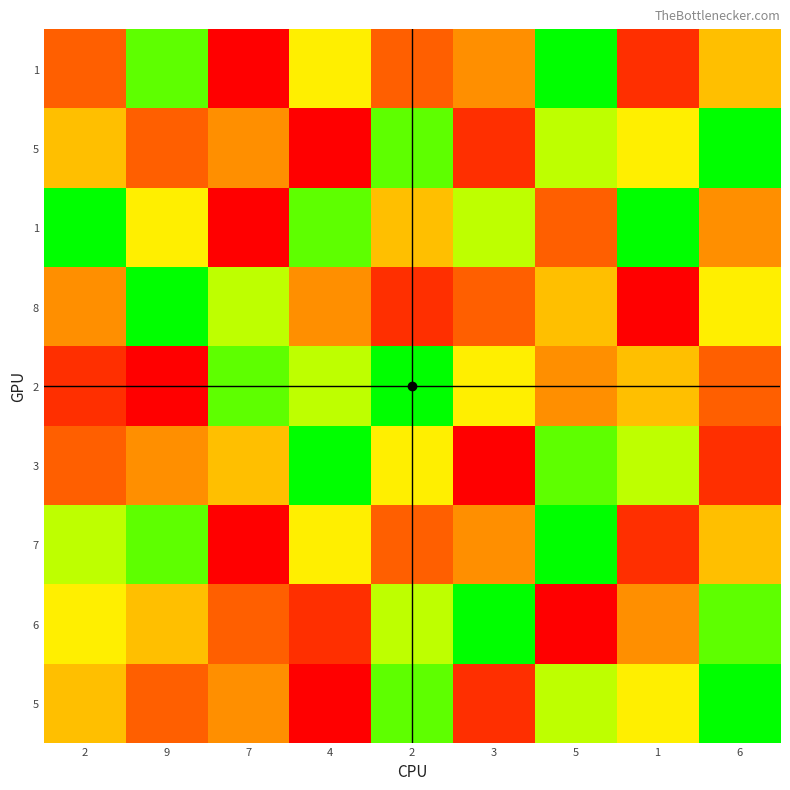

What is the maximum value shown in the chart?

9